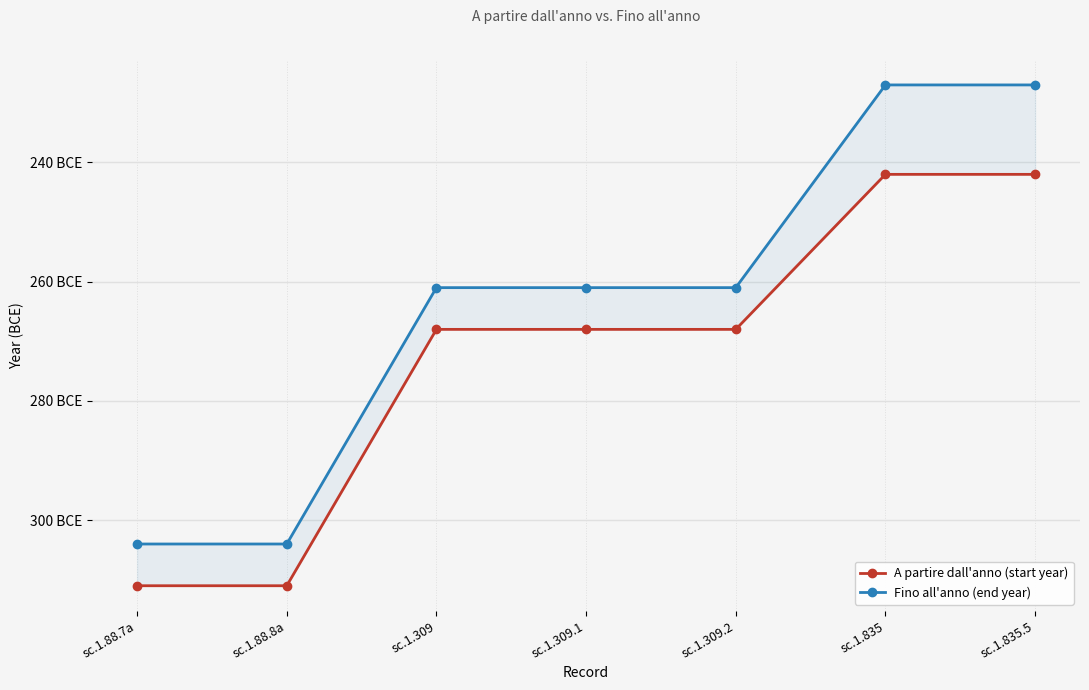

What is the total value across all series at sc.1.835.5?

-469